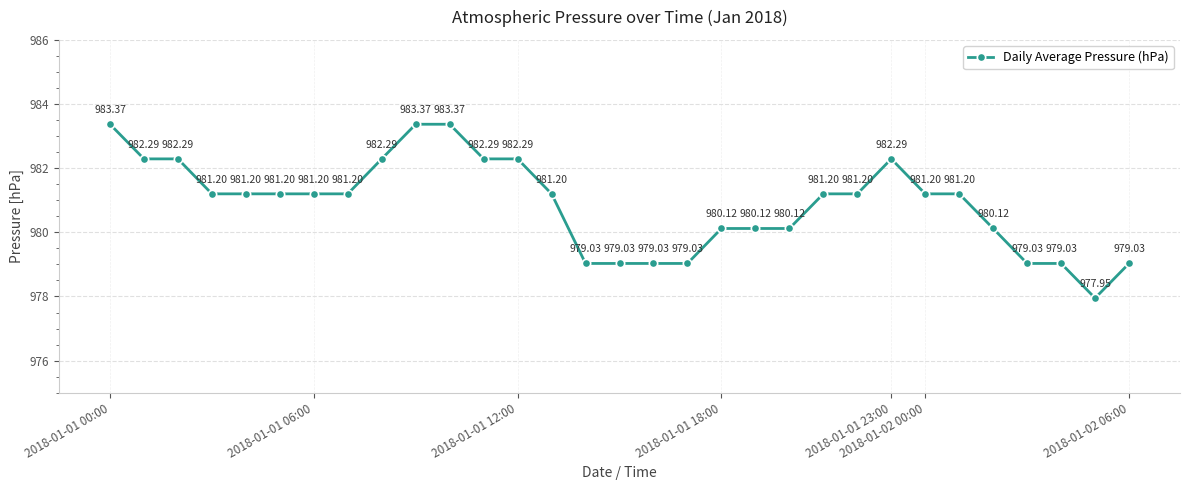

True or false: there are more than 0 points higher than both neighbors.

True